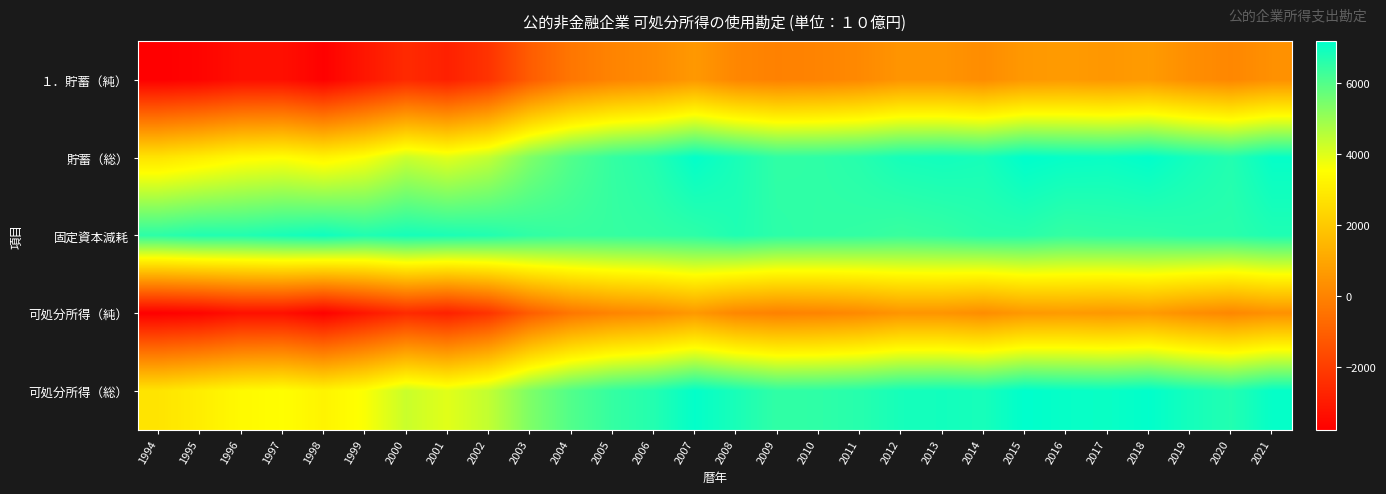

Which has a higher value, 2010 or 2005?

2010